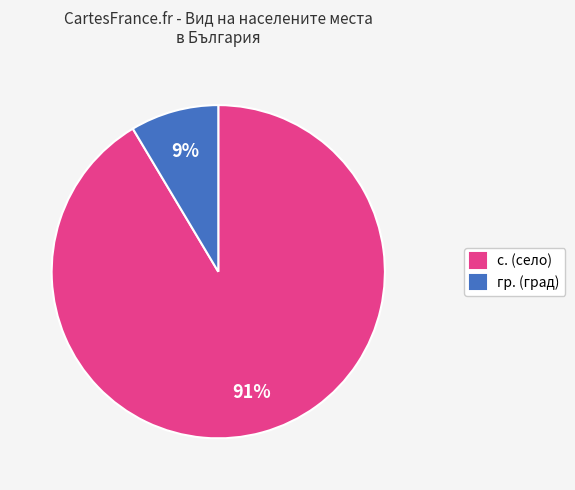

Rank the categories by value from highest to lowest.

с., гр.